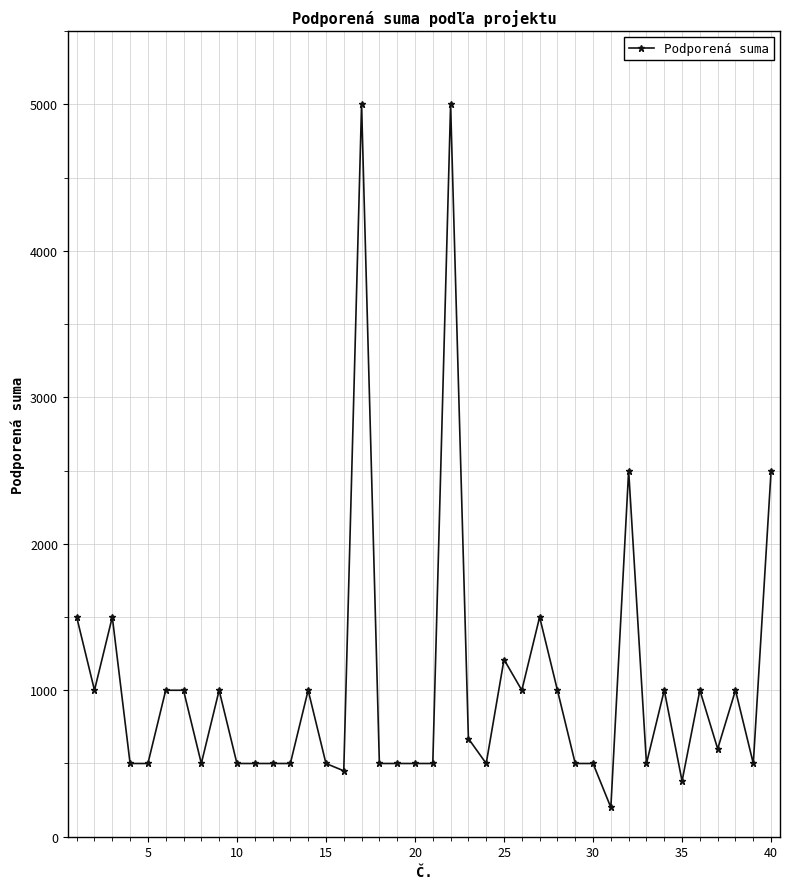

What is the average value?

1038